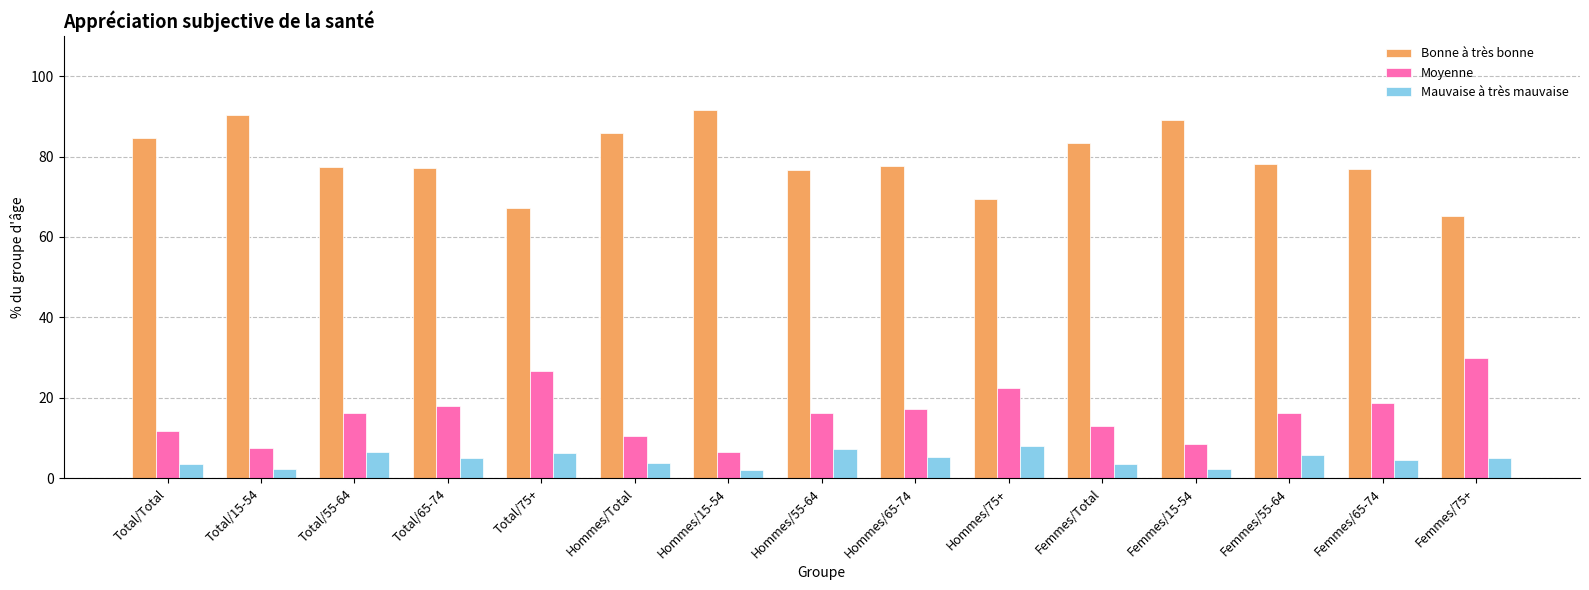

What is the greatest value displayed?

91.5